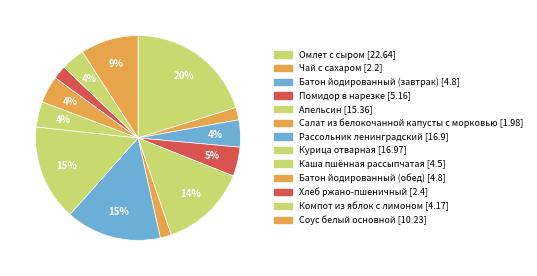

What is the change in value from Батон йодированный (завтрак) to Помидор в нарезке?

+0.4